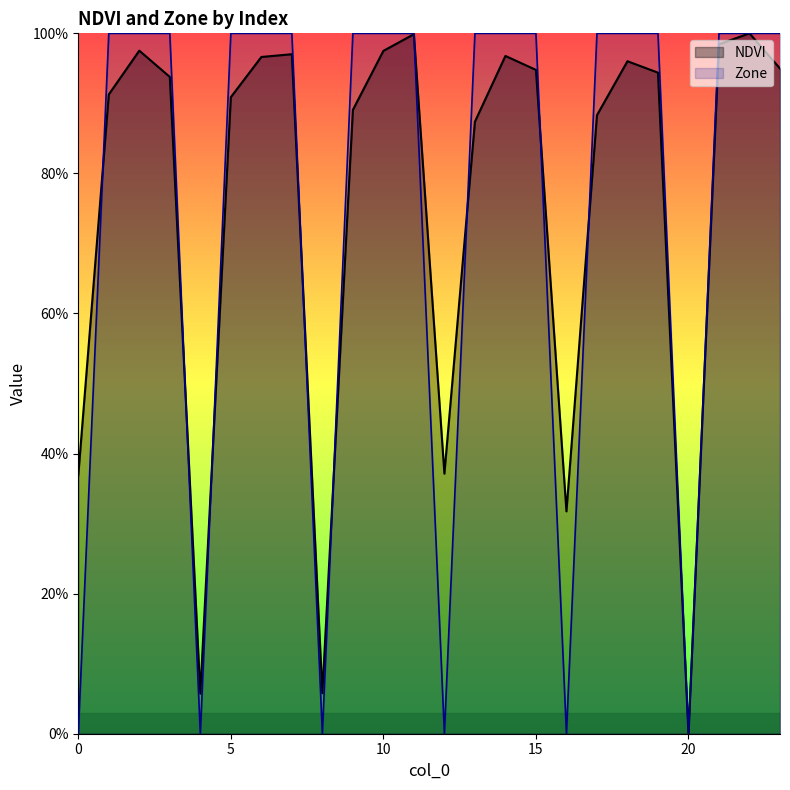

The value of Zone at 11 is 1.0. True or false?

True